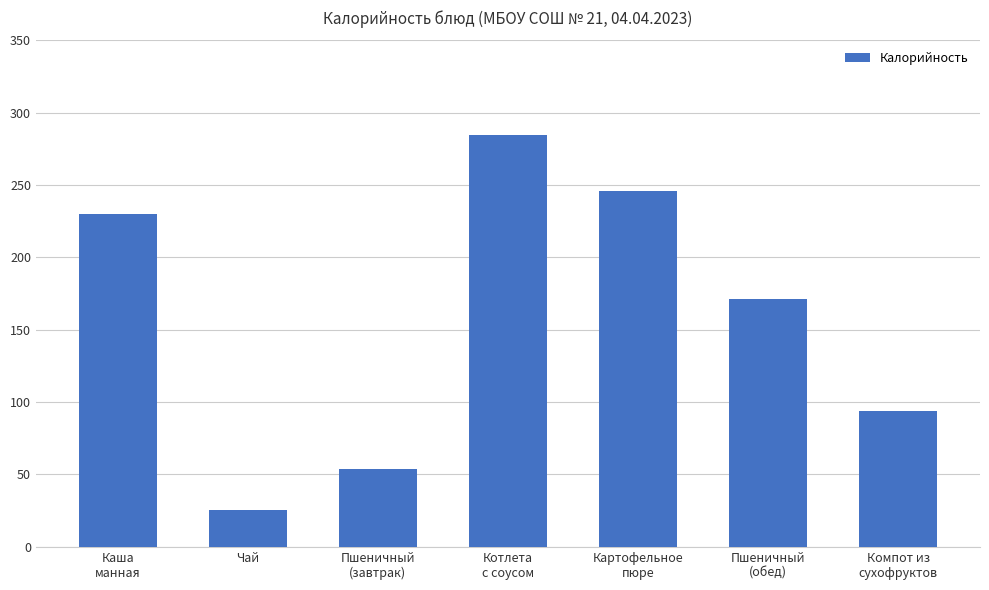

Between Картофельное
пюре and Пшеничный
(обед), which is larger?

Картофельное
пюре